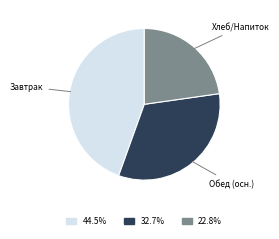

Is there a majority slice in this chart?

No